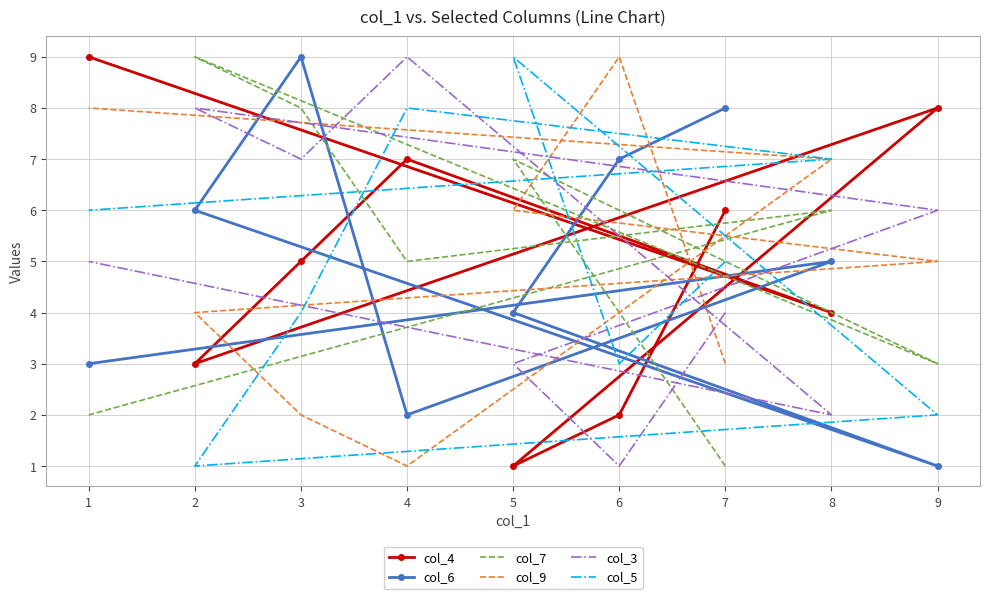

At 6, list the series in order from largest to smallest.

col_9, col_6, col_7, col_5, col_4, col_3